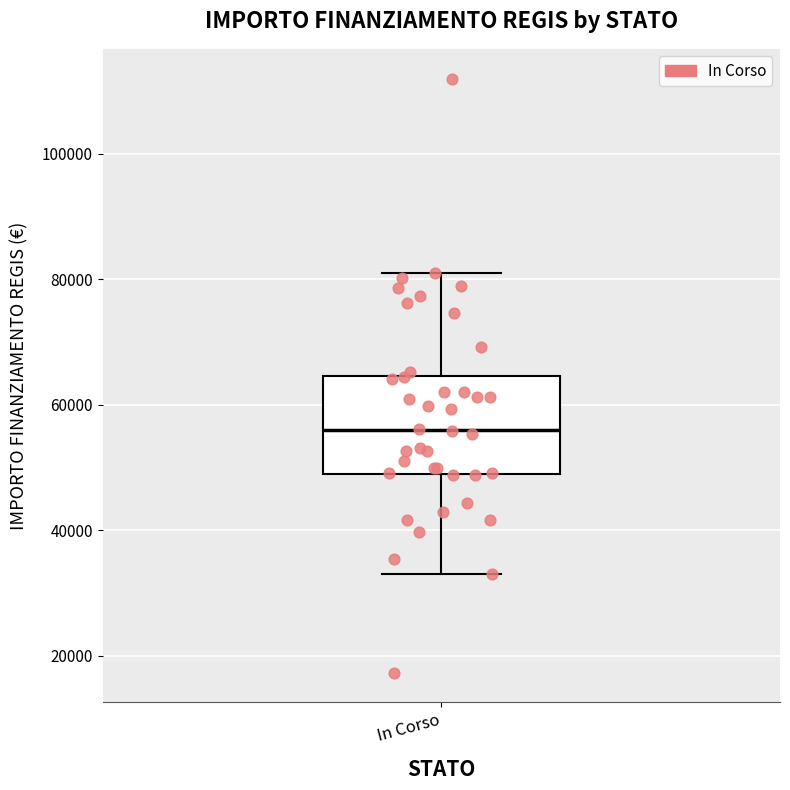

Where is the upper edge of the box for In Corso on the y-axis? The values are not printed on the chart, so give them approximately, as read against the axis.

64000